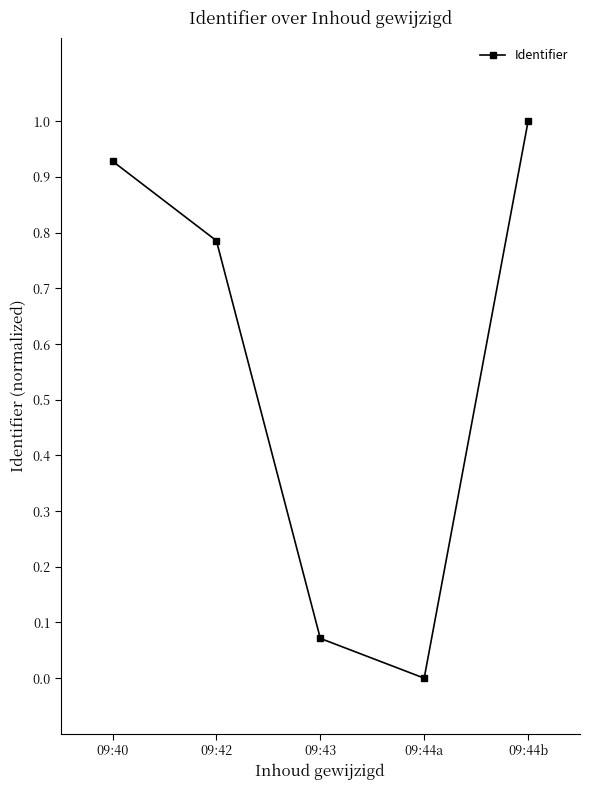

True or false: the data shows 1.0 at 09:44b.

True